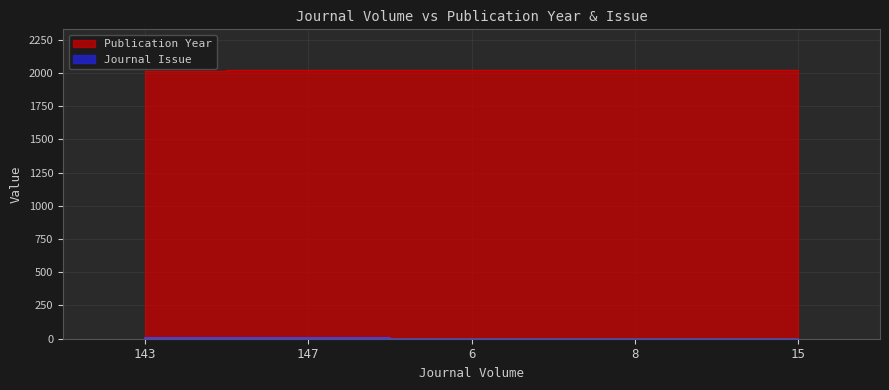

What is the sum of all Publication Year values?

10106